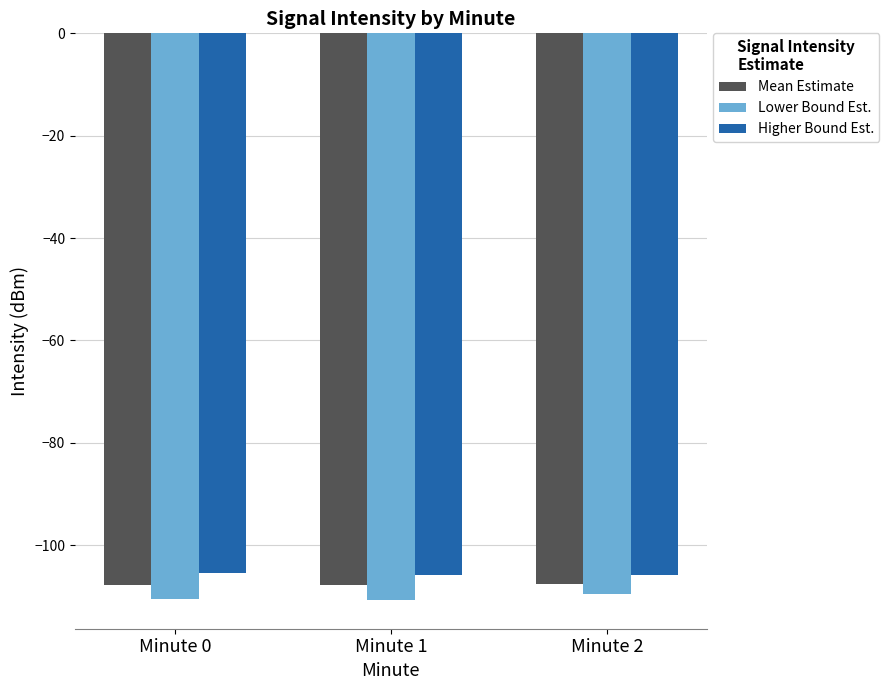

What is the average value of the Lower Bound Est. series?

-110.2